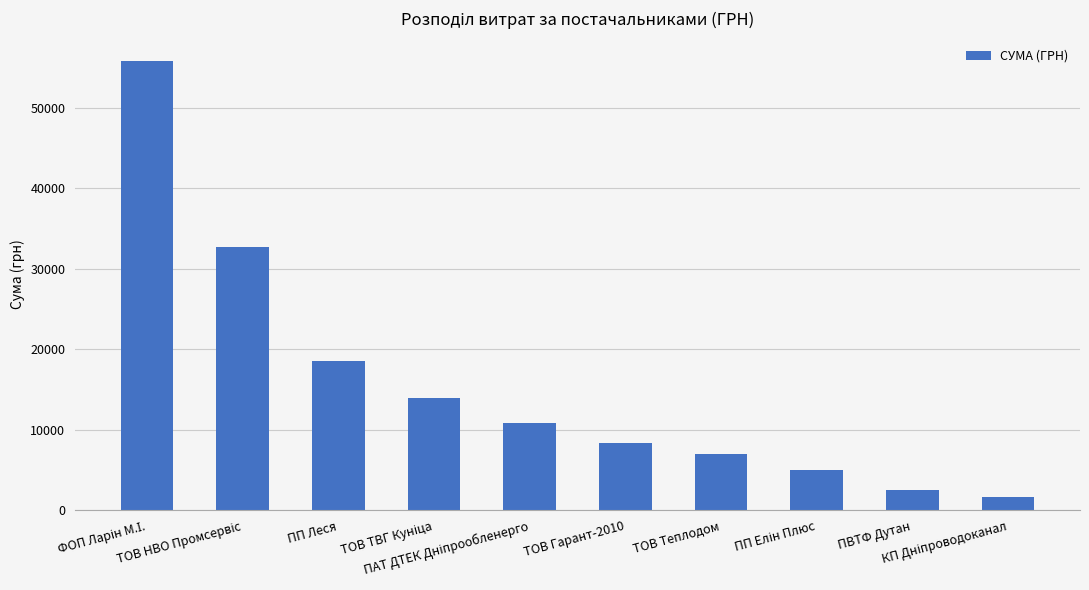

What is the value of the 2nd bar from the left?

32706.8